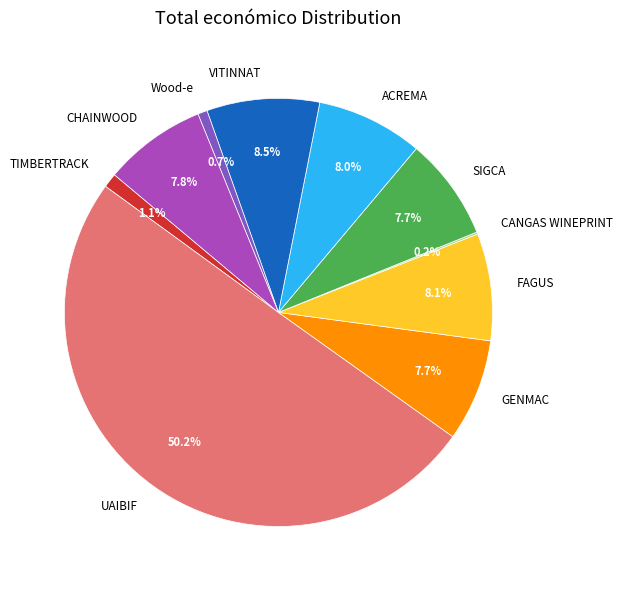

What is the largest slice in the pie chart?

UAIBIF